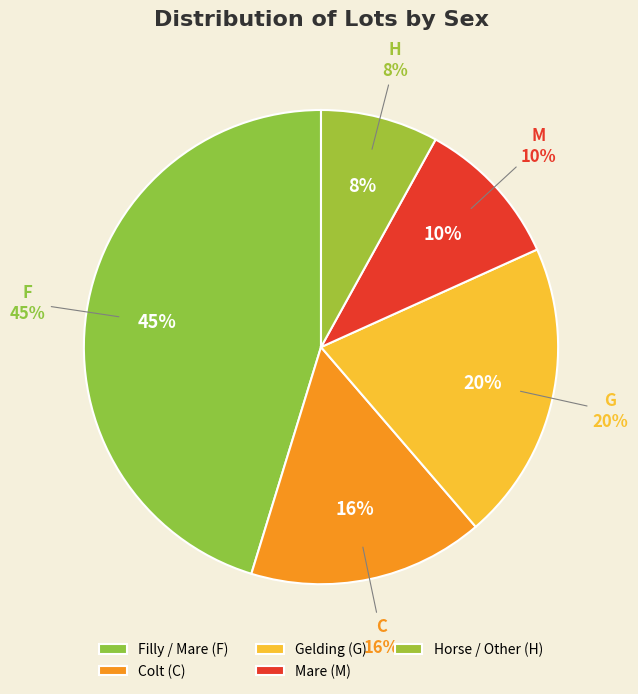

Between H and F, which is larger?

F